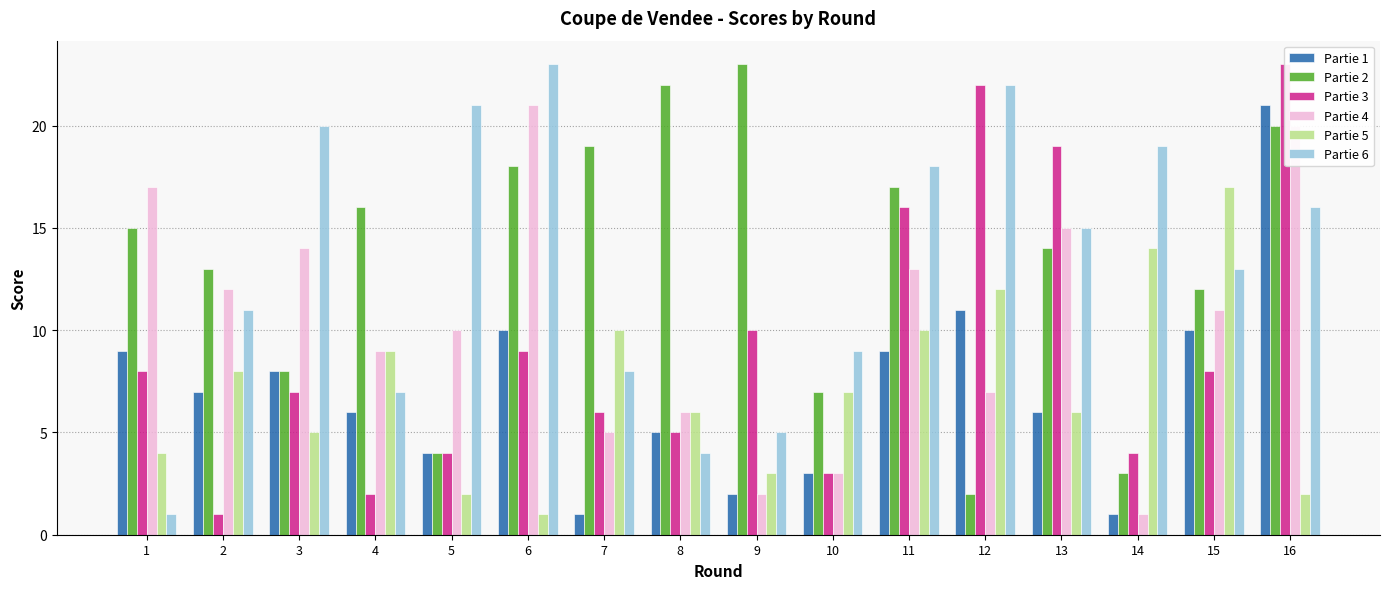

How many data points in Partie 3 are above 8?

6